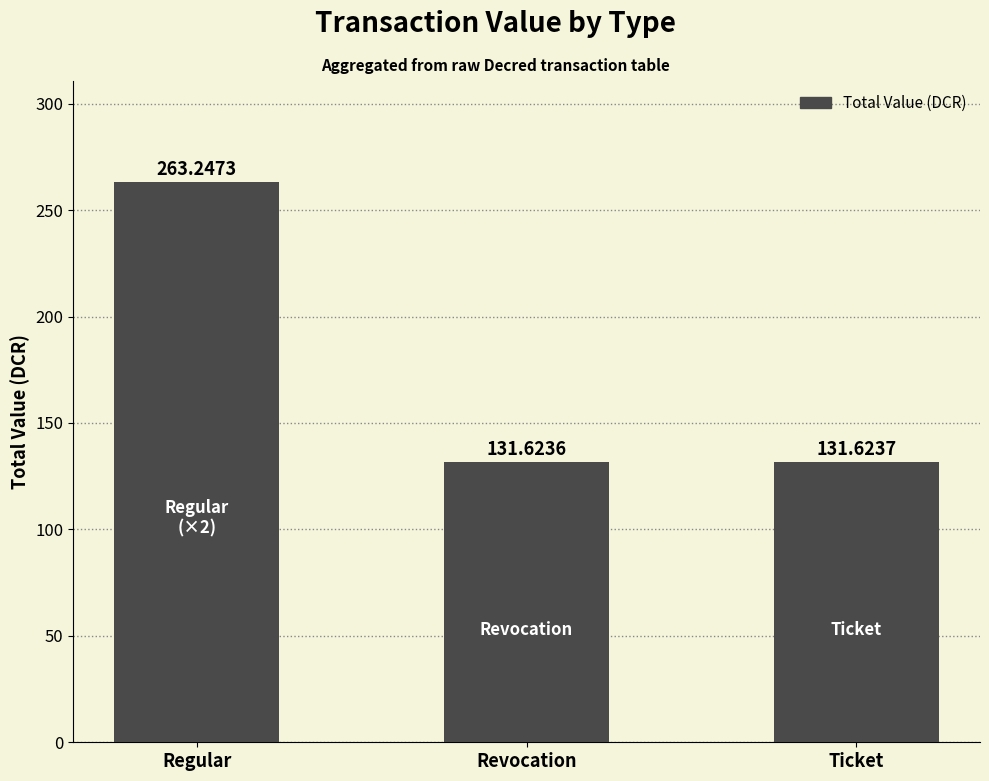

What position from the right is Ticket?

1